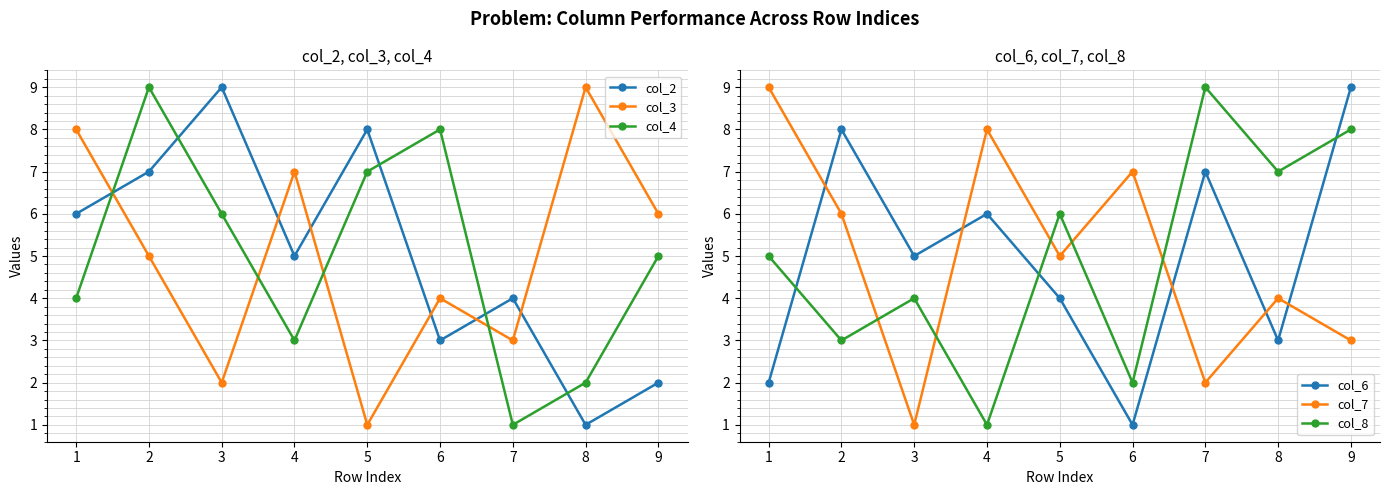

Which category has the lowest value across all series?

8